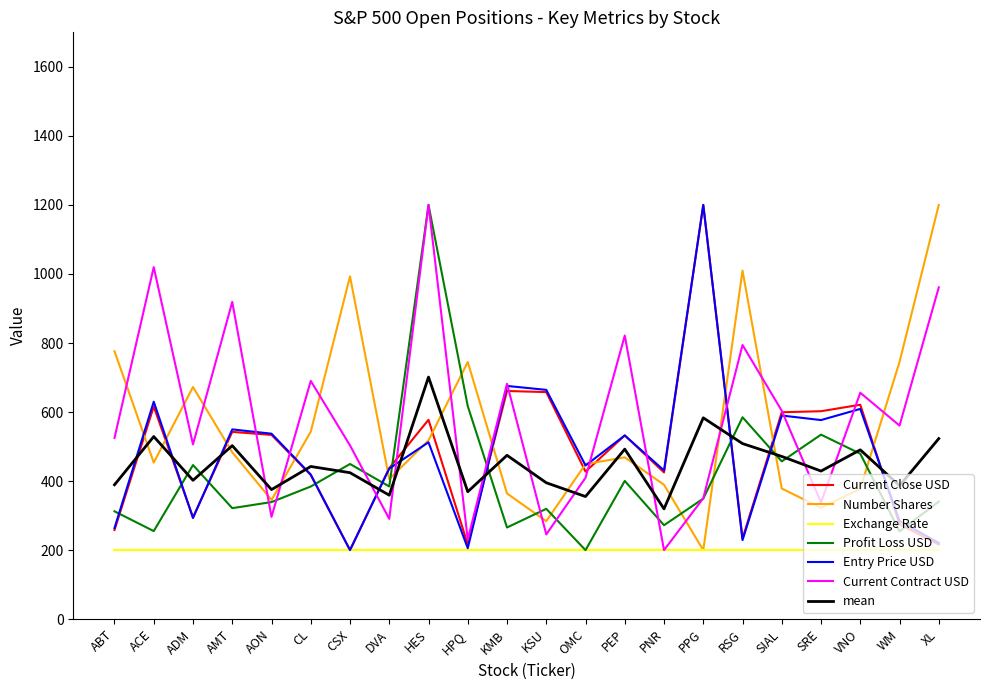

True or false: Current Close USD has a value of 1200.0 at PPG.

True